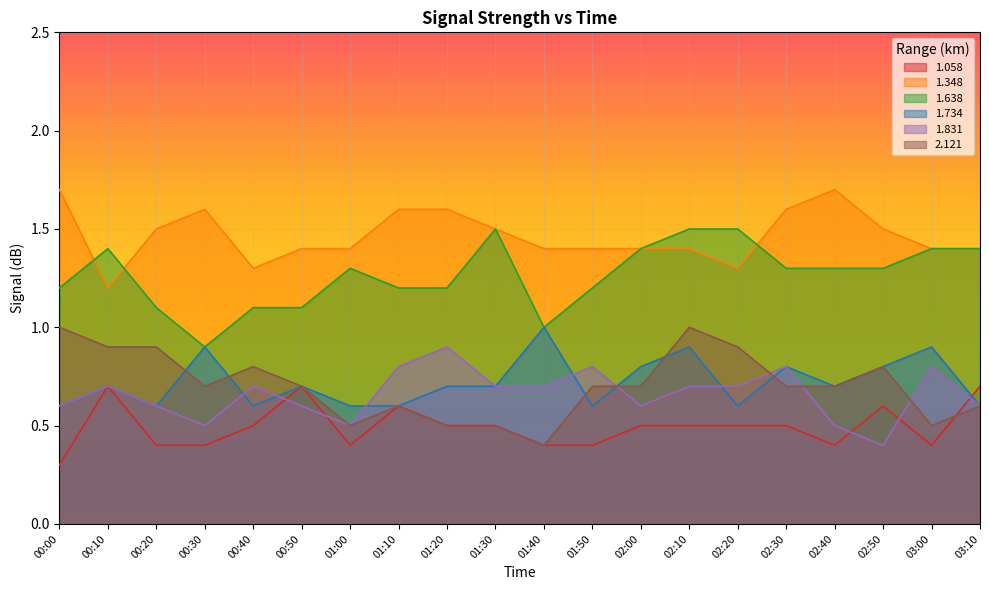

What position from the left is 02:50?

18